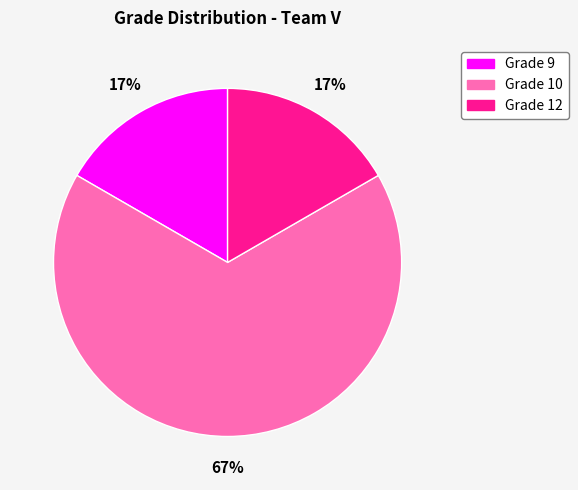

Is there any slice that represents more than half of the pie?

Yes